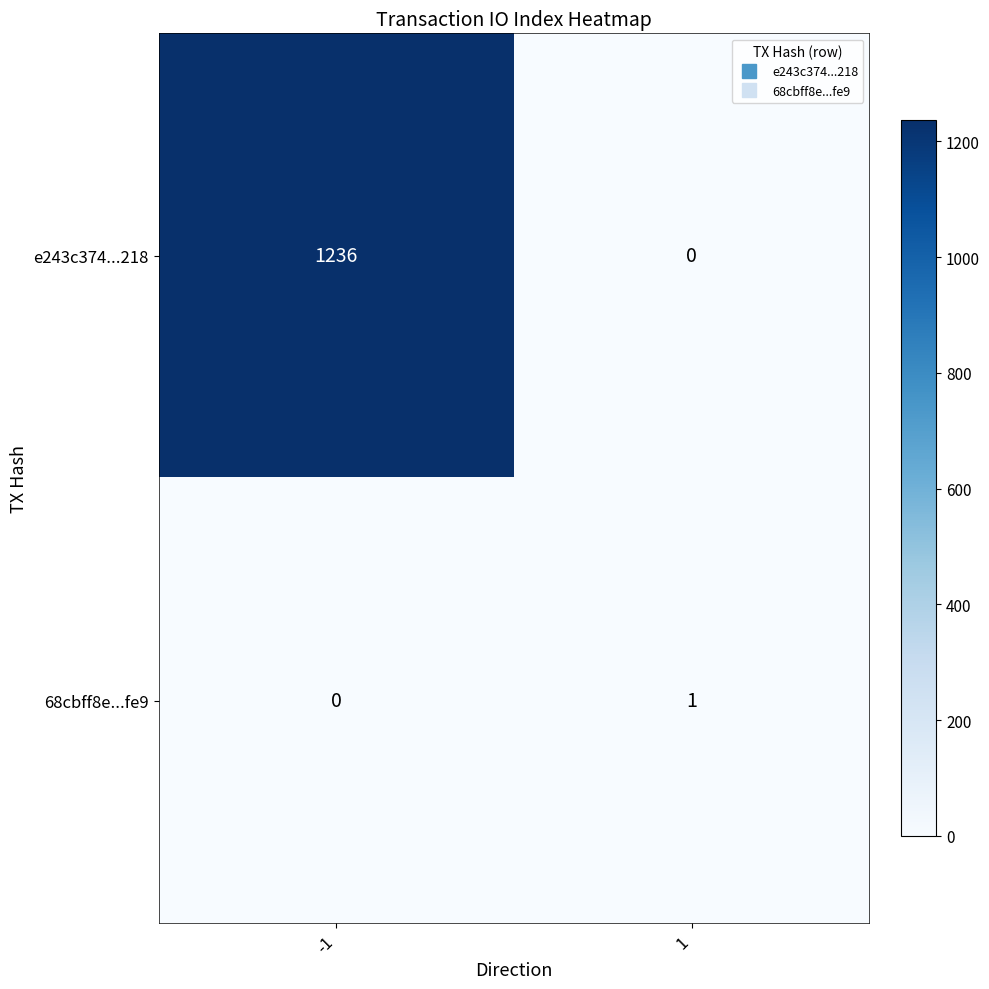

What is the maximum value for e243c374...218?

1236